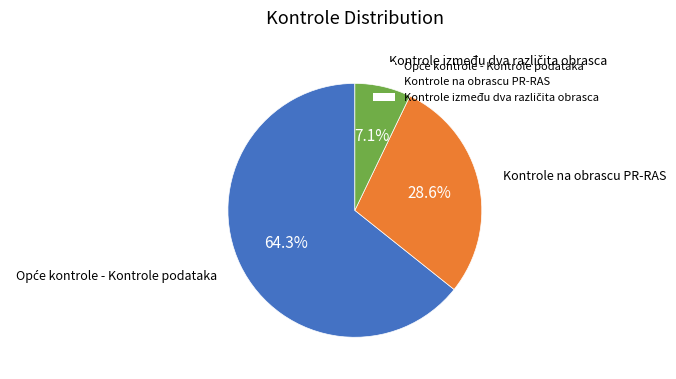

Is Kontrole na obrascu PR-RAS the majority of the pie?

No